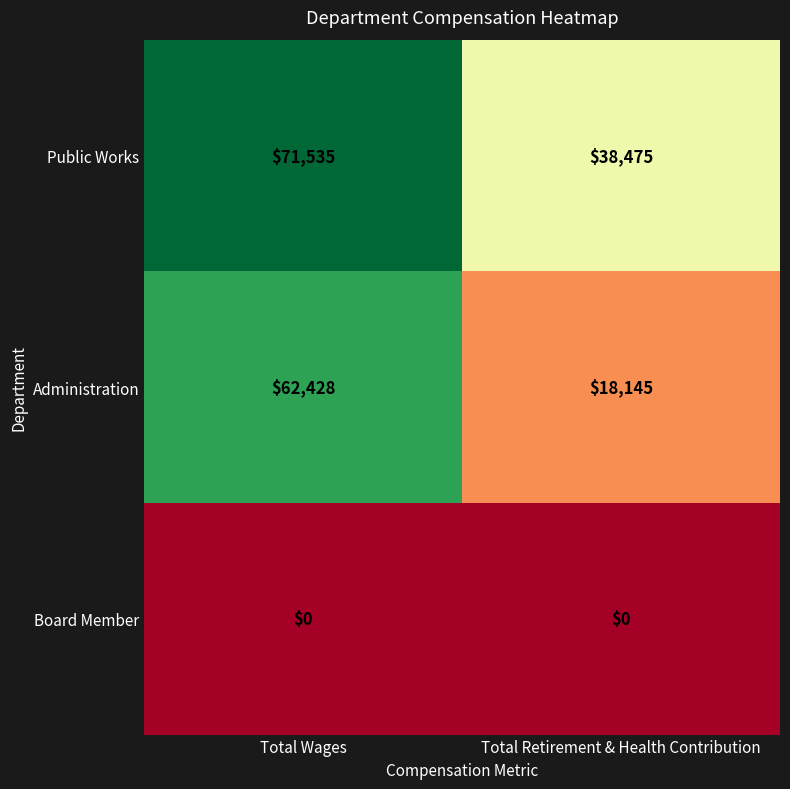

Which label corresponds to the largest value in the chart?

Total Wages